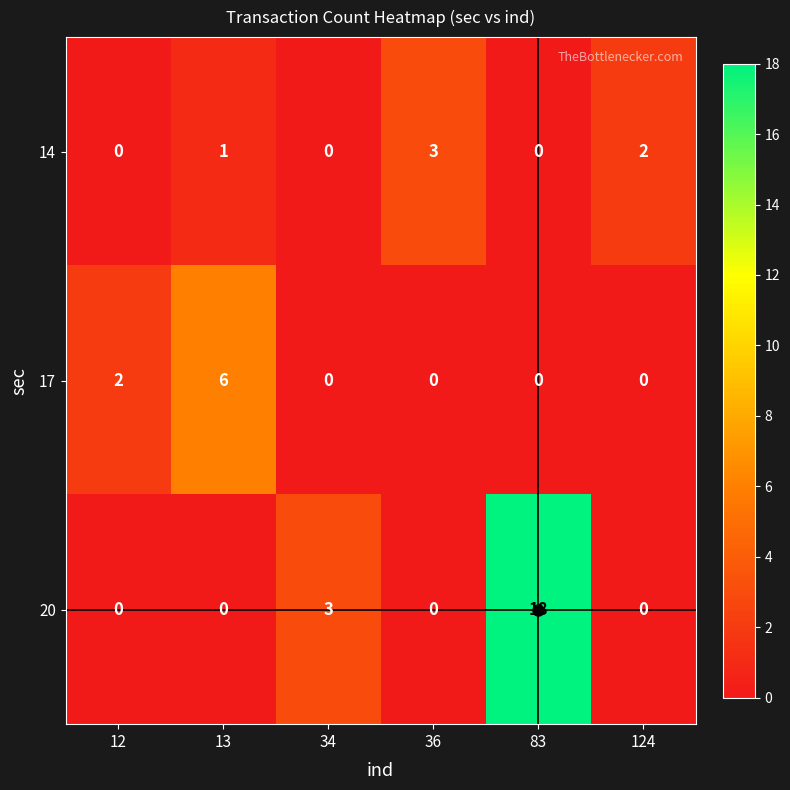

What is the difference between the second highest and second lowest values in the 20 series?

3